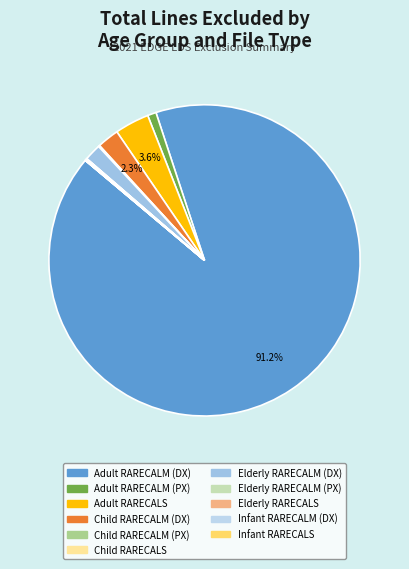

What is the smallest slice in the pie chart?

Infant RARECALS